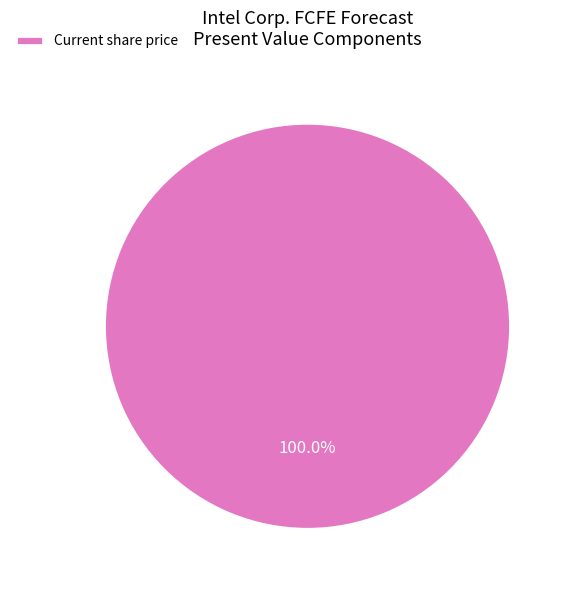

What is the majority slice?

Current share price